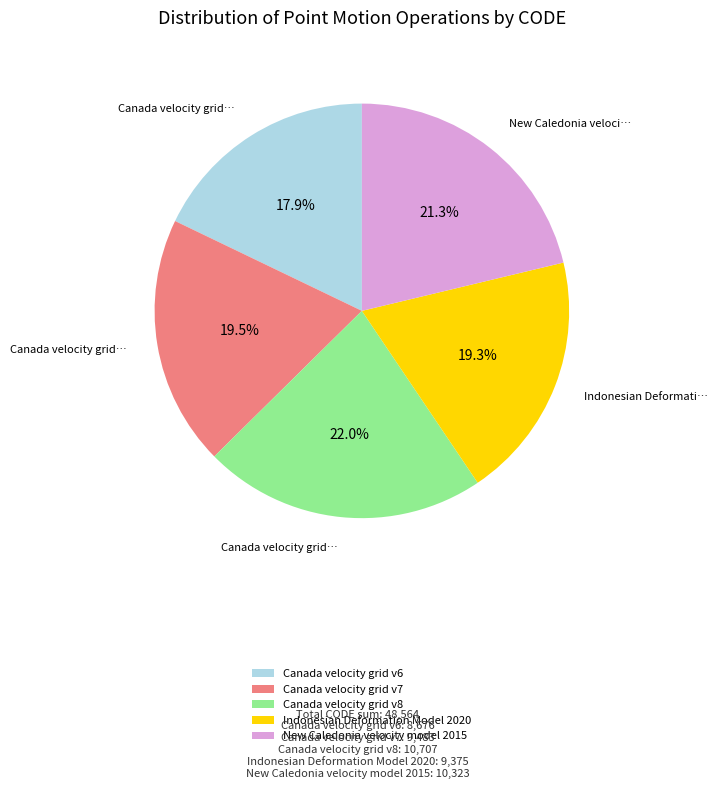

Does any single category account for the majority?

No